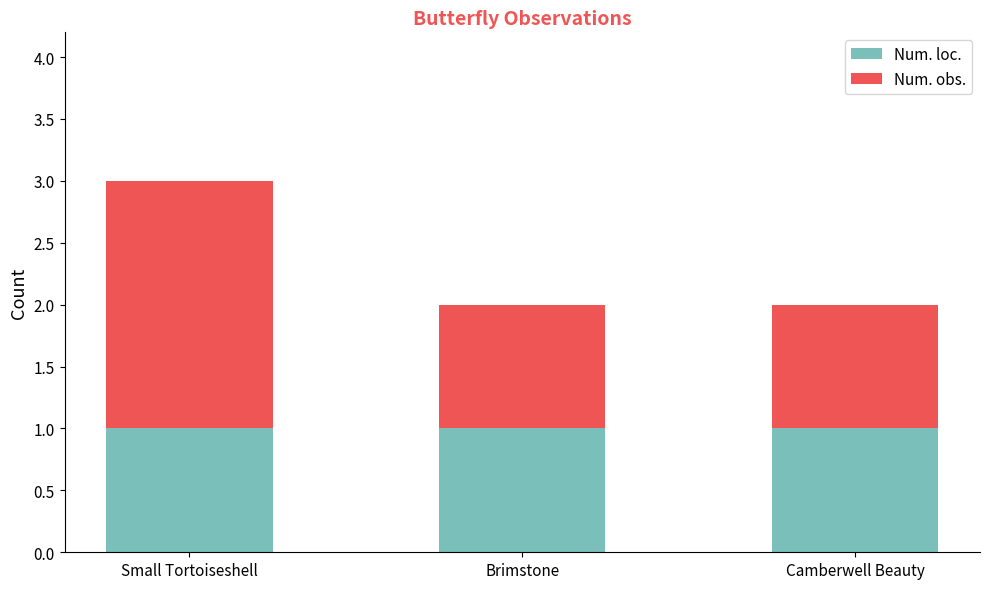

True or false: Num. loc. has a value of 1 at Camberwell Beauty.

True